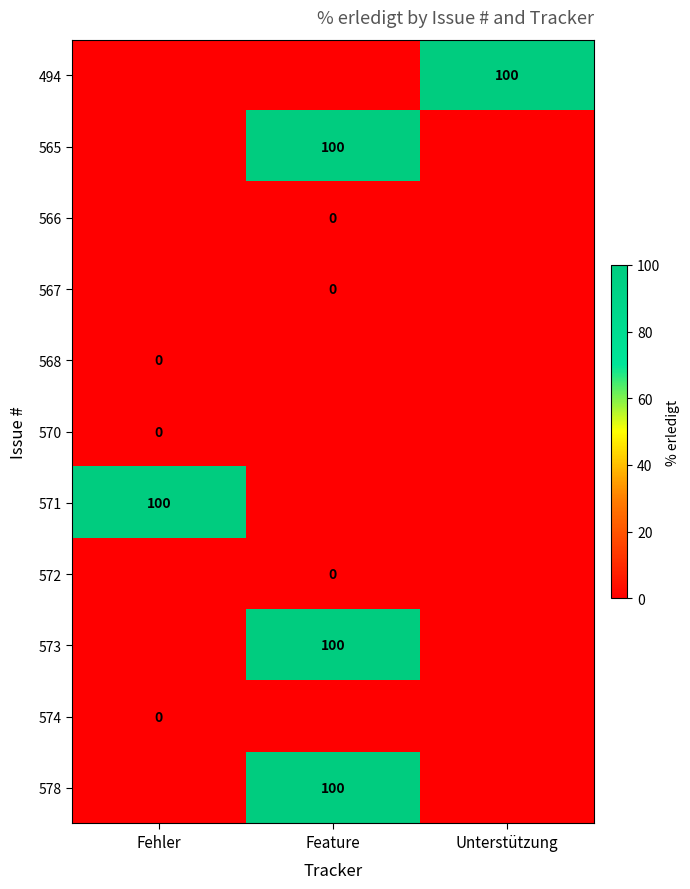

The value of 494 at Unterstützung is 100. True or false?

True